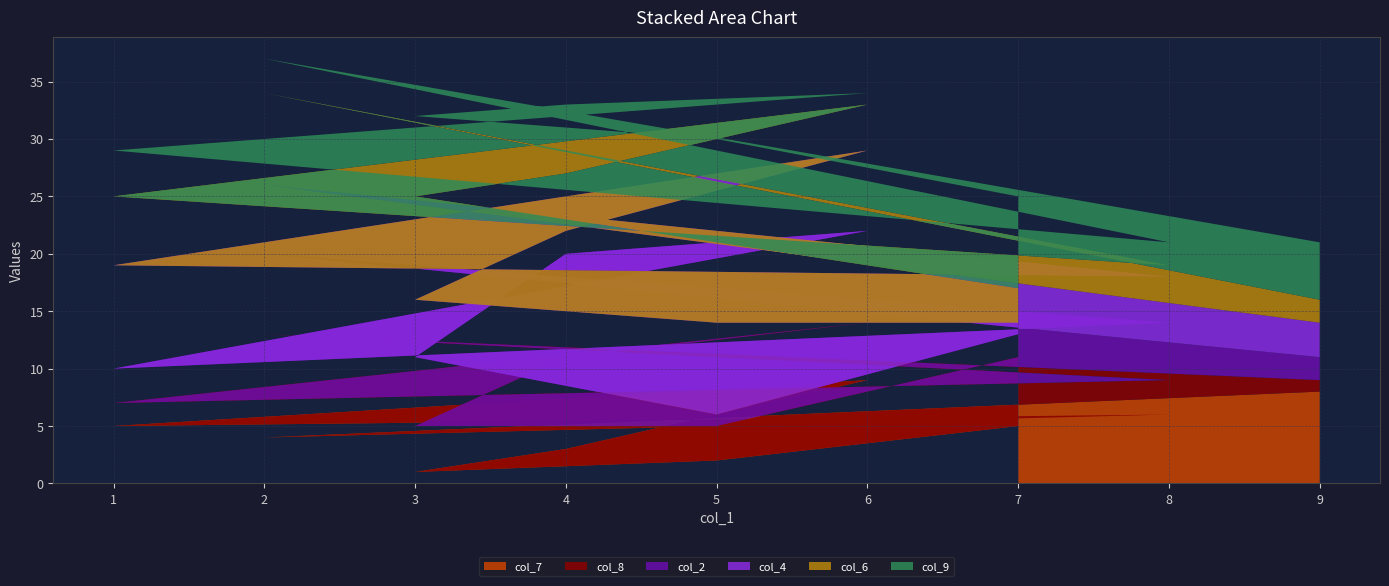

Reading right to left, what are all the values shown in this chart?

col_7: 5	2	1	3	9	5	6	4	8
col_8: 6	3	4	8	5	2	3	9	1
col_2: 2	1	6	9	8	3	5	7	2
col_4: 1	8	5	2	7	9	4	6	3
col_6: 3	7	9	5	4	6	1	8	2
col_9: 8	9	7	6	1	4	2	3	5